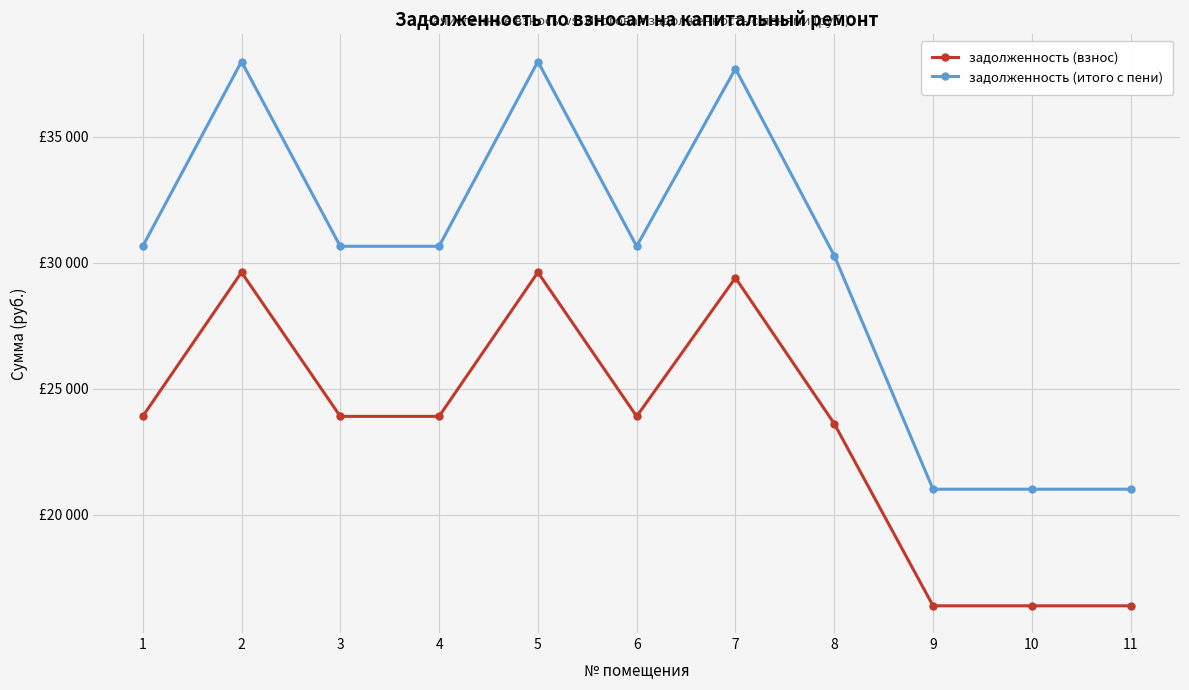

The задолженность (итого с пени) series shows 21014.7 at 11. True or false?

True